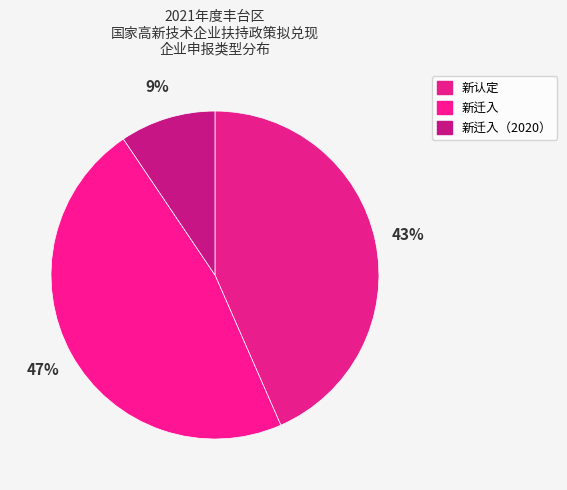

How many slices are in this pie chart?

3